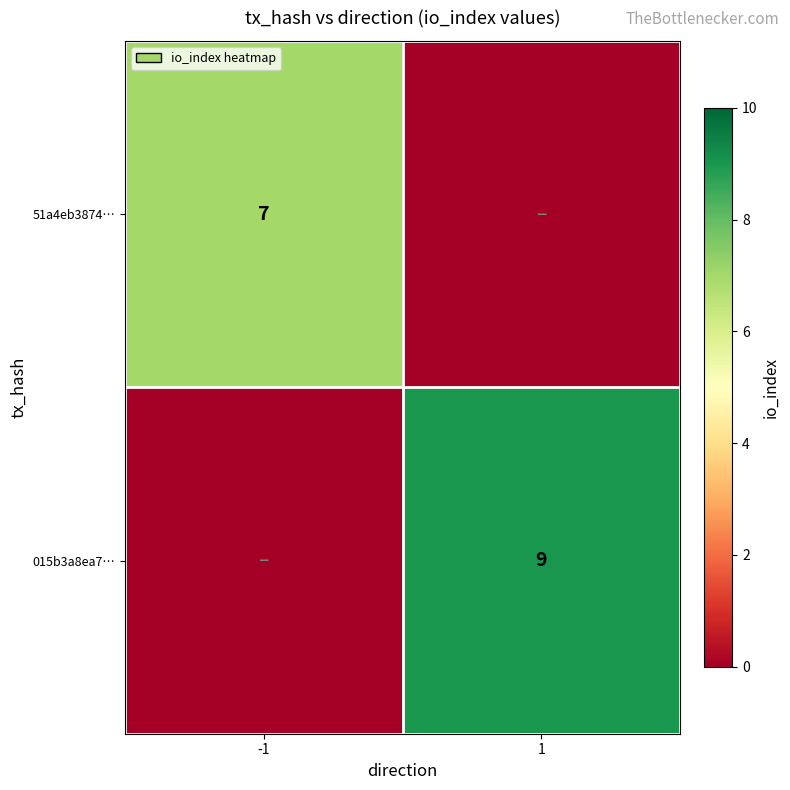

Is it true that 015b3a8ea7… equals 9 at 1?

True